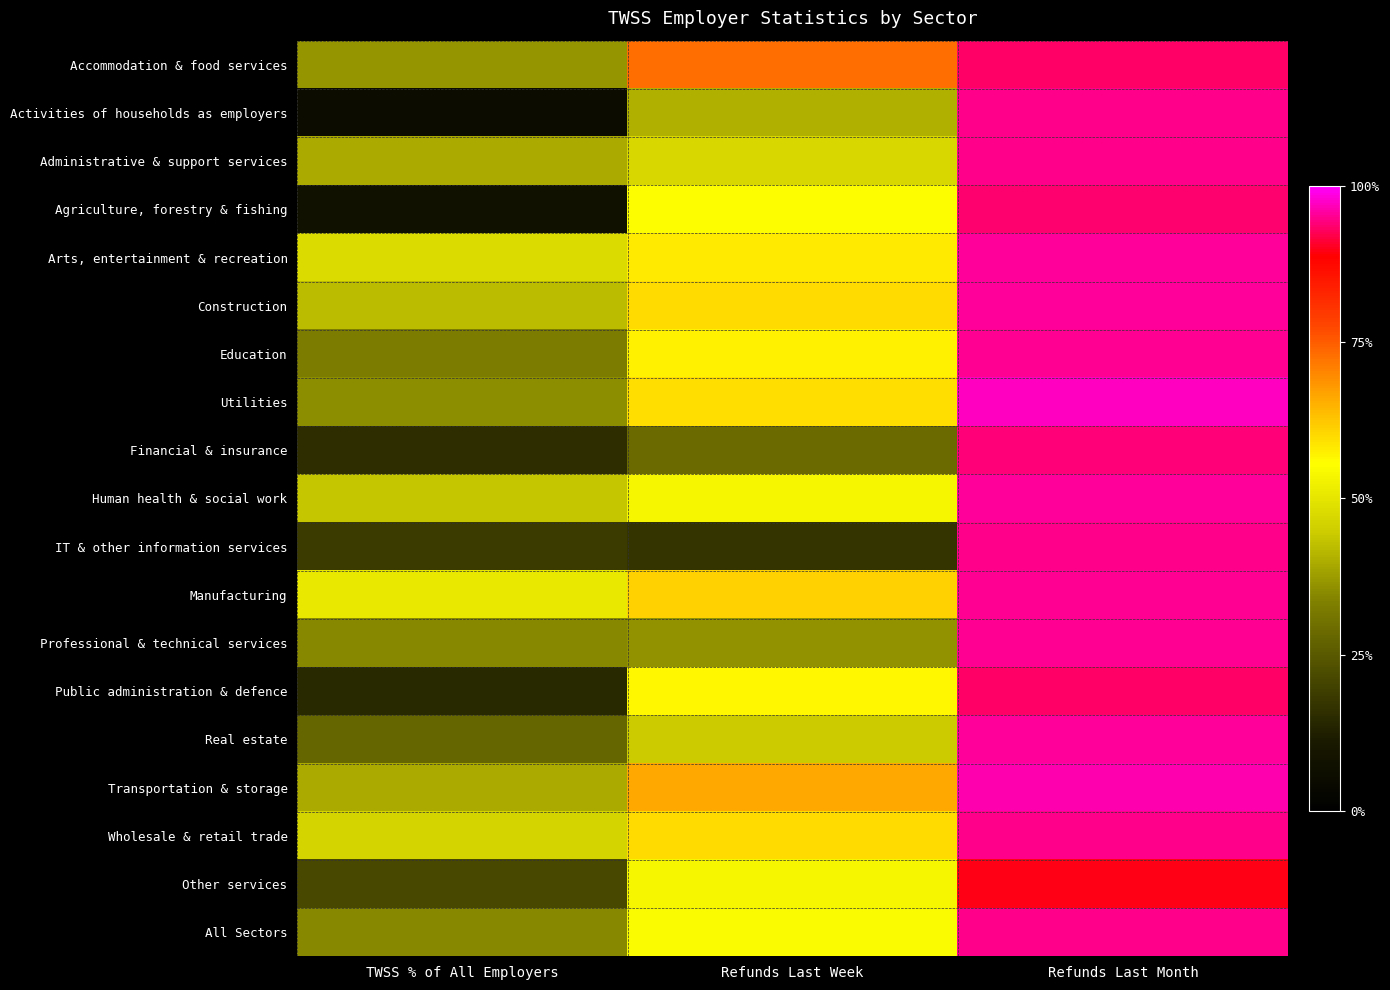

What is the minimum value shown in the chart?

0.1